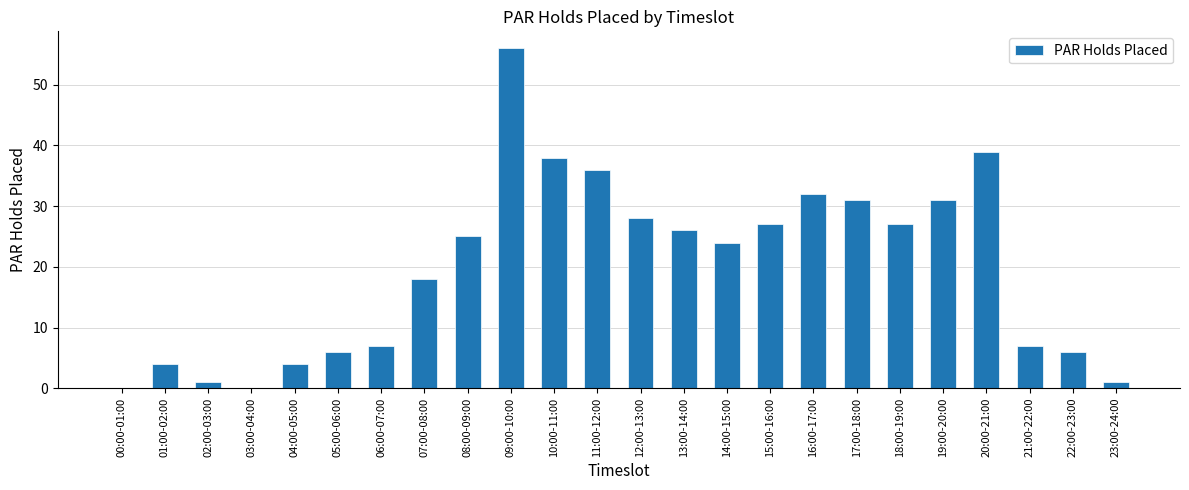

What is the sum of all values?

474